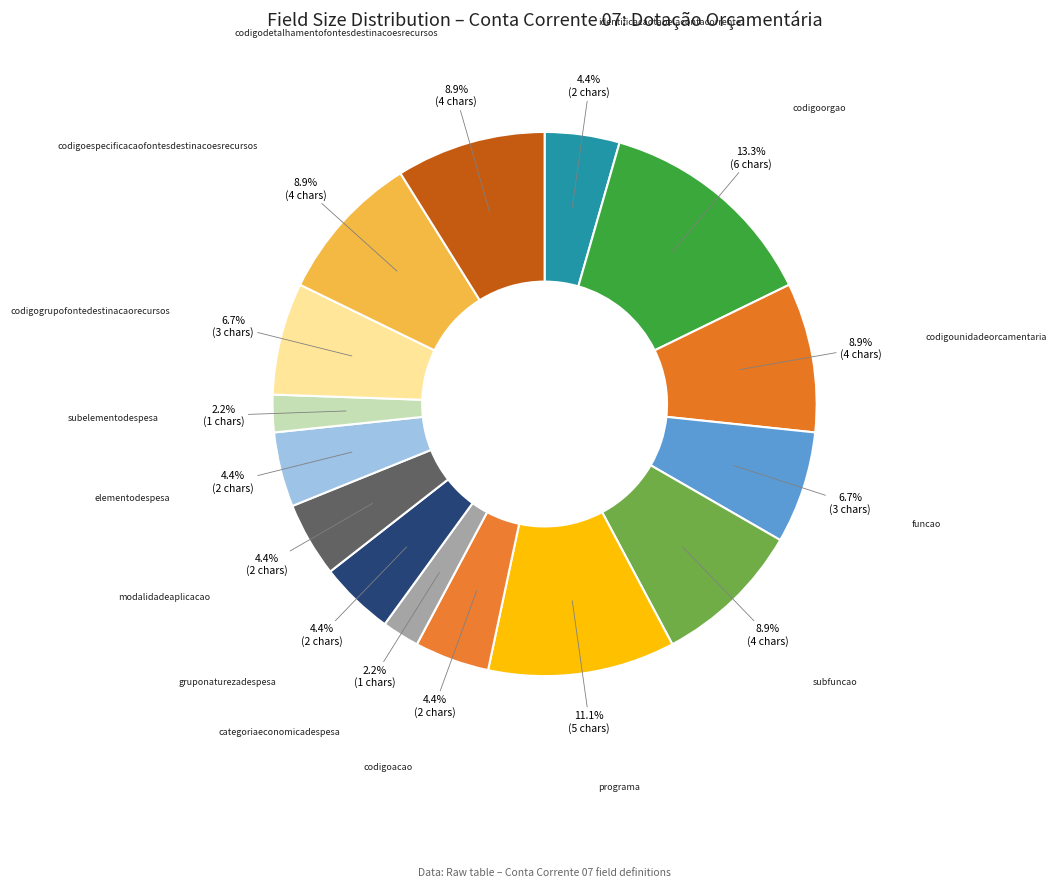

To the nearest percent, what is the average slice percentage?

7%